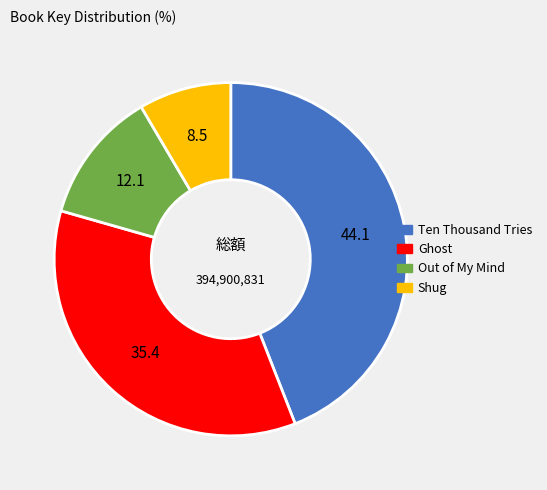

Is Out of My Mind the majority of the pie?

No